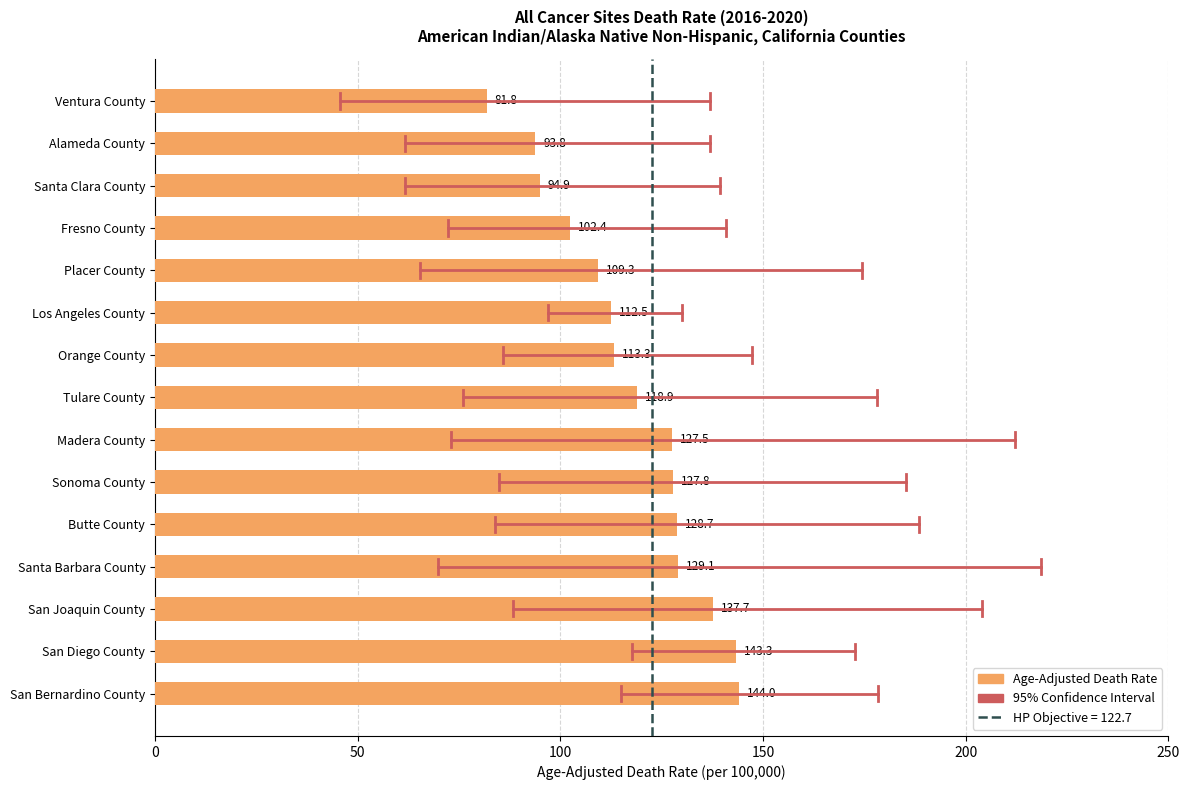

What is the label of the 11th bar from the bottom?

Placer County